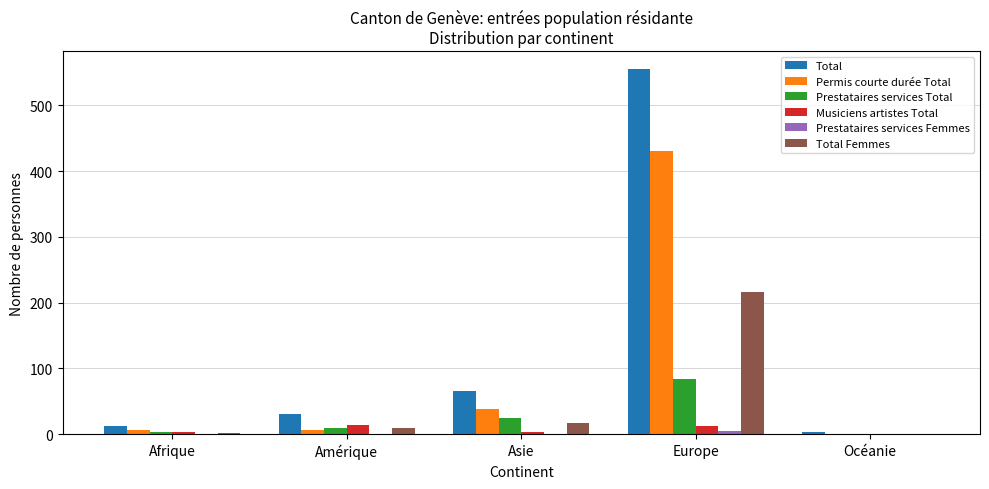

At which category is the sum across all series the highest?

Europe